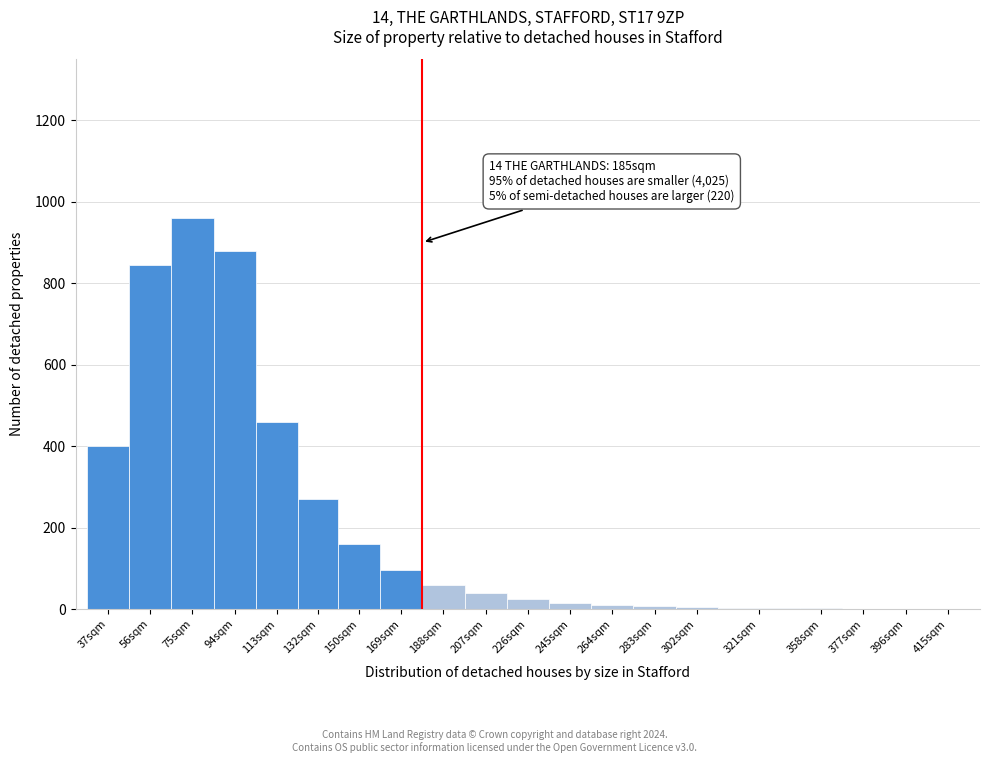

What is the approximate value at 188sqm?

60